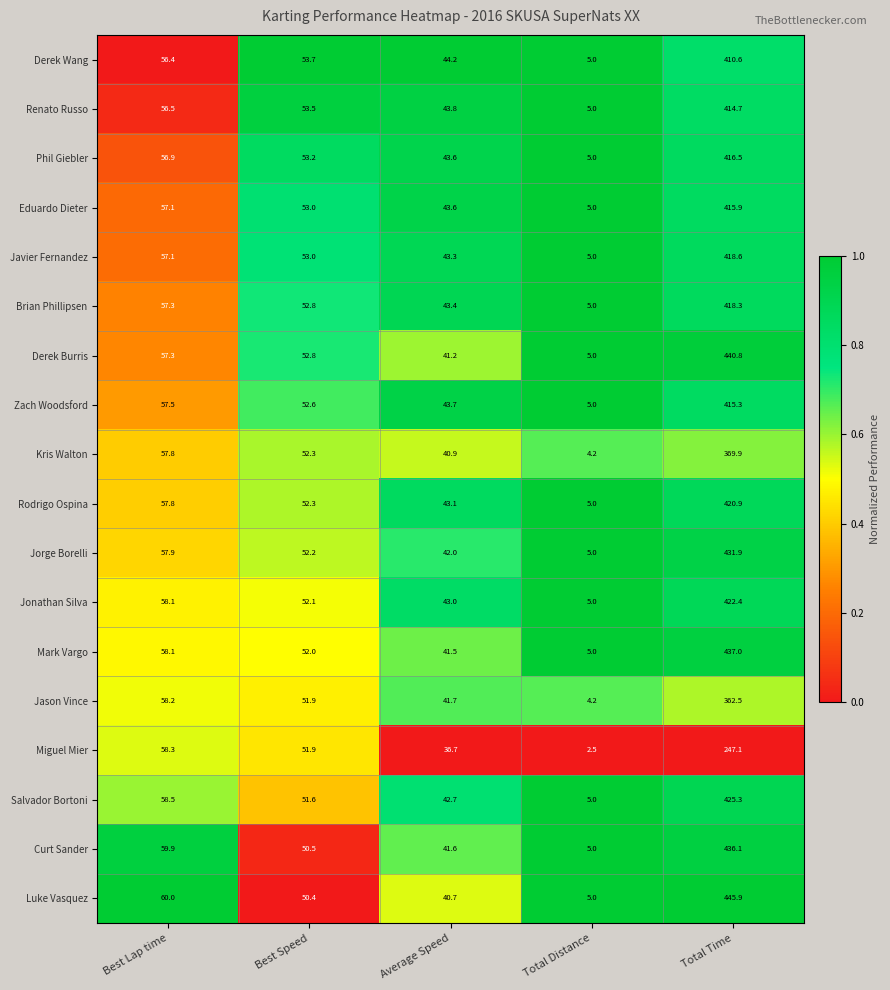

List the series in order of their peak value, highest first.

Luke Vasquez, Derek Burris, Mark Vargo, Curt Sander, Jorge Borelli, Salvador Bortoni, Jonathan Silva, Rodrigo Ospina, Javier Fernandez, Brian Phillipsen, Phil Giebler, Eduardo Dieter, Zach Woodsford, Renato Russo, Derek Wang, Kris Walton, Jason Vince, Miguel Mier